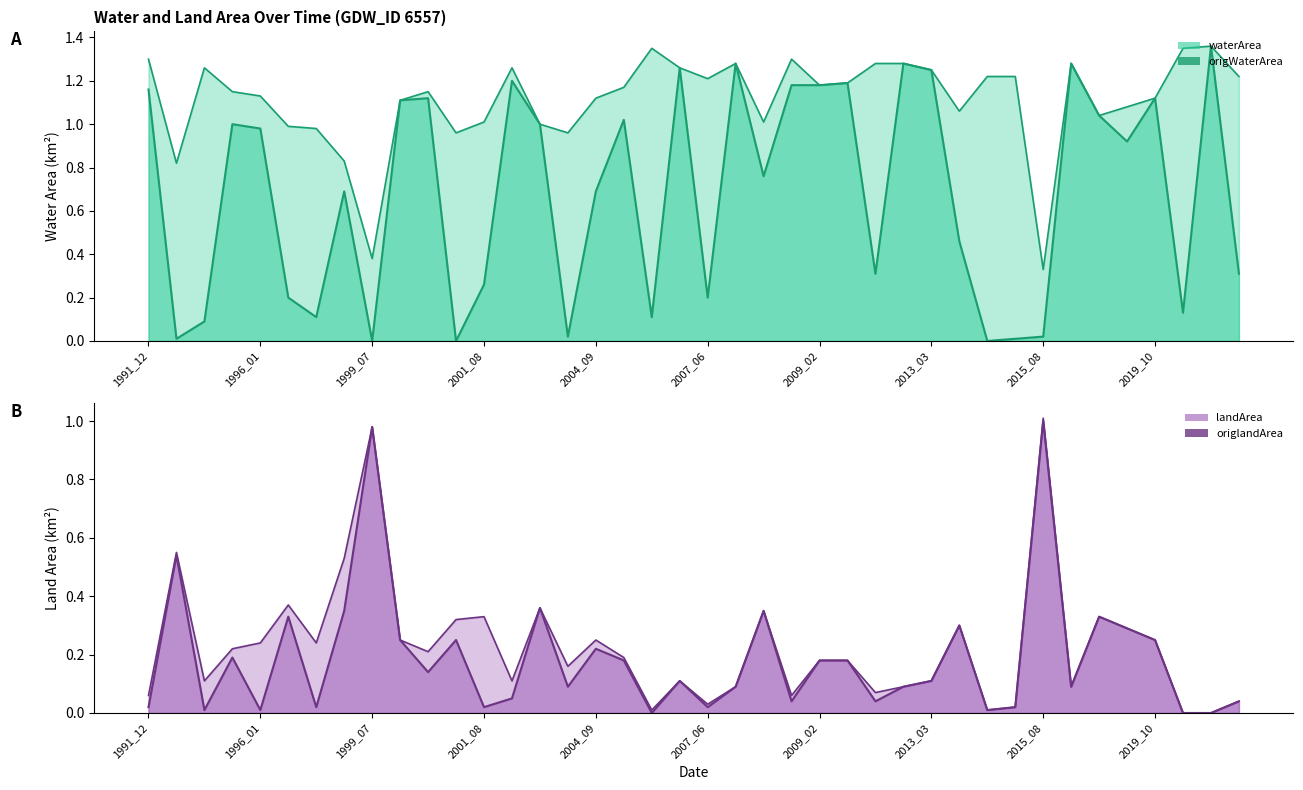

Is the value of origWaterArea at 1996_06 greater than the value of landArea at 1995_12?

No